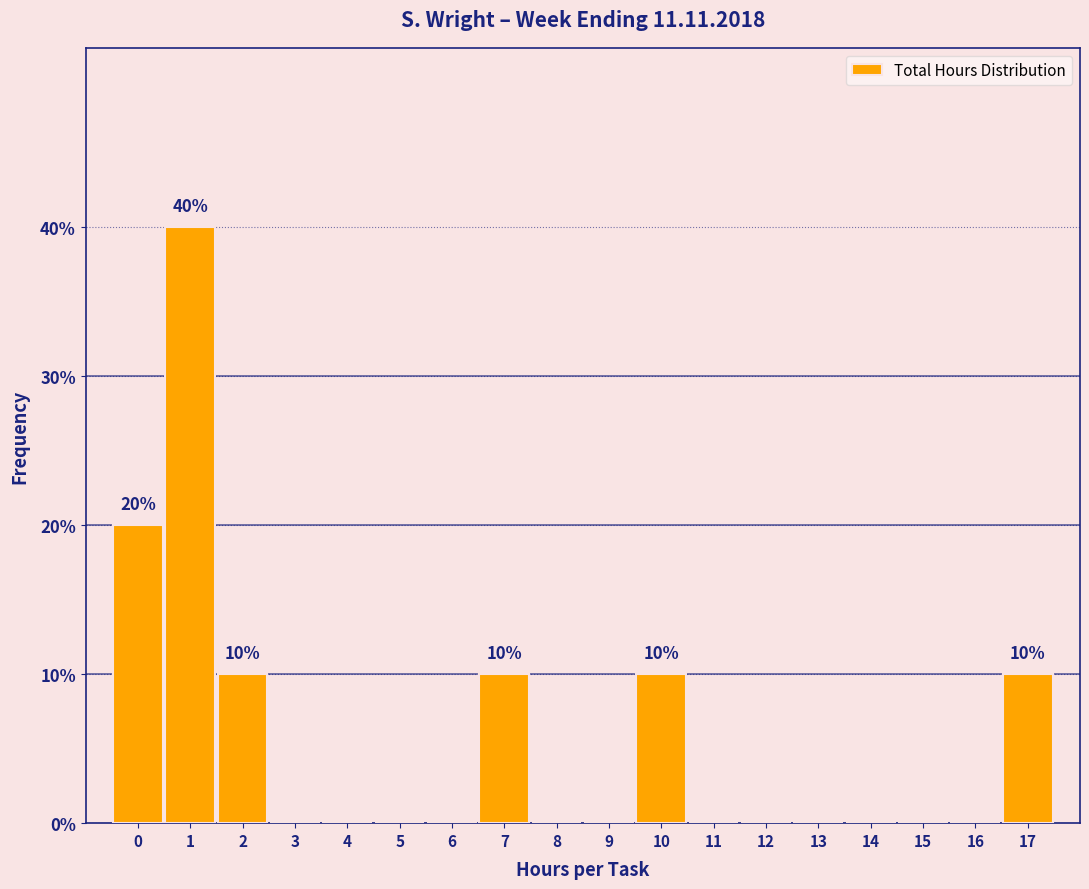

Reading left to right, what are all the values shown in this chart?

0=20	1=40	2=10	3=0	4=0	5=0	6=0	7=10	8=0	9=0	10=10	11=0	12=0	13=0	14=0	15=0	16=0	17=10